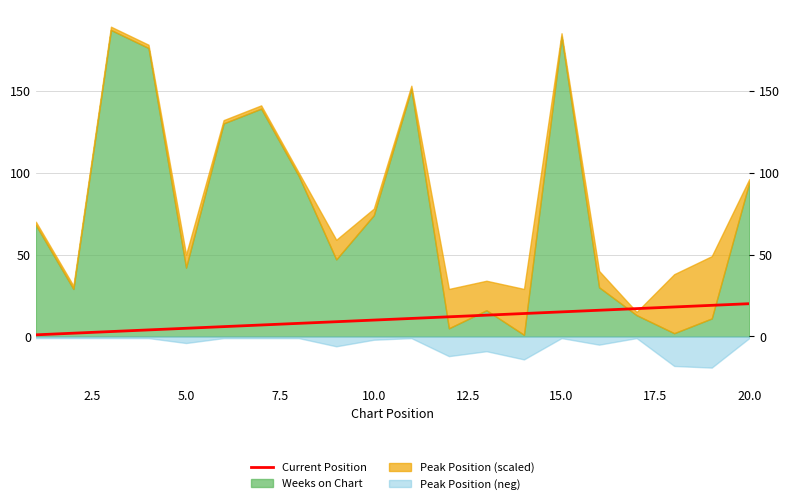

Between 15.0 and 7.5, which is larger?

15.0